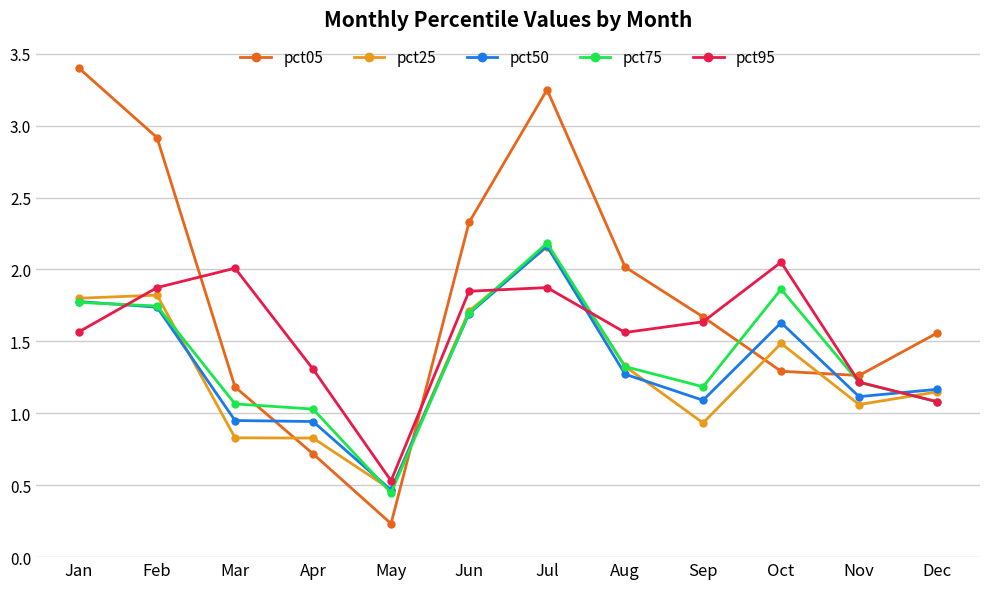

Which series has the widest spread of values?

pct05